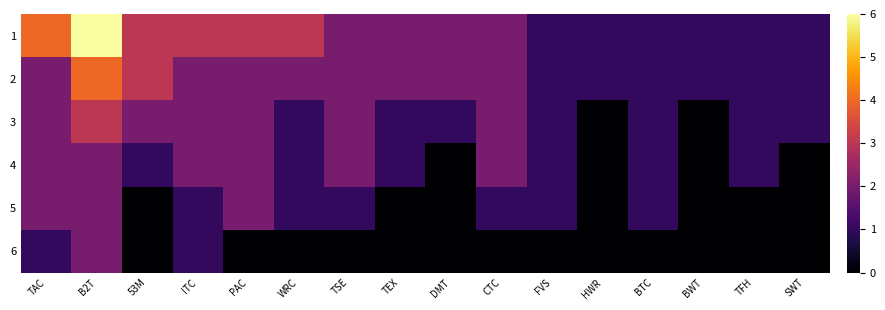

Reading left to right, list all the values displayed in this chart.

1: TAC=4	B2T=6	53M=3	ITC=3	PAC=3	WRC=3	TSE=2	TEX=2	DMT=2	CTC=2	FVS=1	HWR=1	BTC=1	BWT=1	TFH=1	SWT=1
2: TAC=2	B2T=4	53M=3	ITC=2	PAC=2	WRC=2	TSE=2	TEX=2	DMT=2	CTC=2	FVS=1	HWR=1	BTC=1	BWT=1	TFH=1	SWT=1
3: TAC=2	B2T=3	53M=2	ITC=2	PAC=2	WRC=1	TSE=2	TEX=1	DMT=1	CTC=2	FVS=1	HWR=0	BTC=1	BWT=0	TFH=1	SWT=1
4: TAC=2	B2T=2	53M=1	ITC=2	PAC=2	WRC=1	TSE=2	TEX=1	DMT=0	CTC=2	FVS=1	HWR=0	BTC=1	BWT=0	TFH=1	SWT=0
5: TAC=2	B2T=2	53M=0	ITC=1	PAC=2	WRC=1	TSE=1	TEX=0	DMT=0	CTC=1	FVS=1	HWR=0	BTC=1	BWT=0	TFH=0	SWT=0
6: TAC=1	B2T=2	53M=0	ITC=1	PAC=0	WRC=0	TSE=0	TEX=0	DMT=0	CTC=0	FVS=0	HWR=0	BTC=0	BWT=0	TFH=0	SWT=0